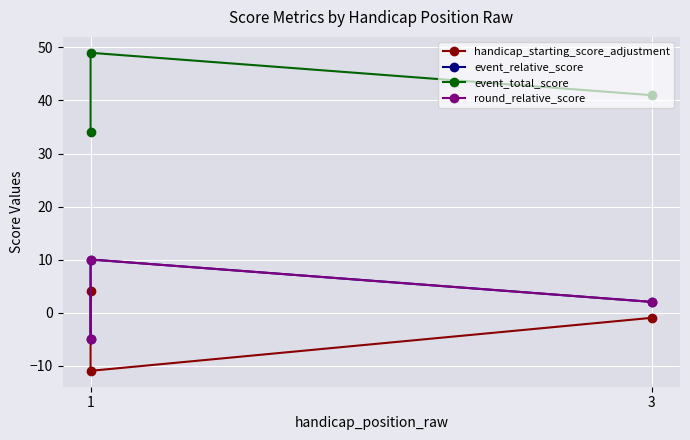

The value of round_relative_score at 1 is 18. True or false?

False